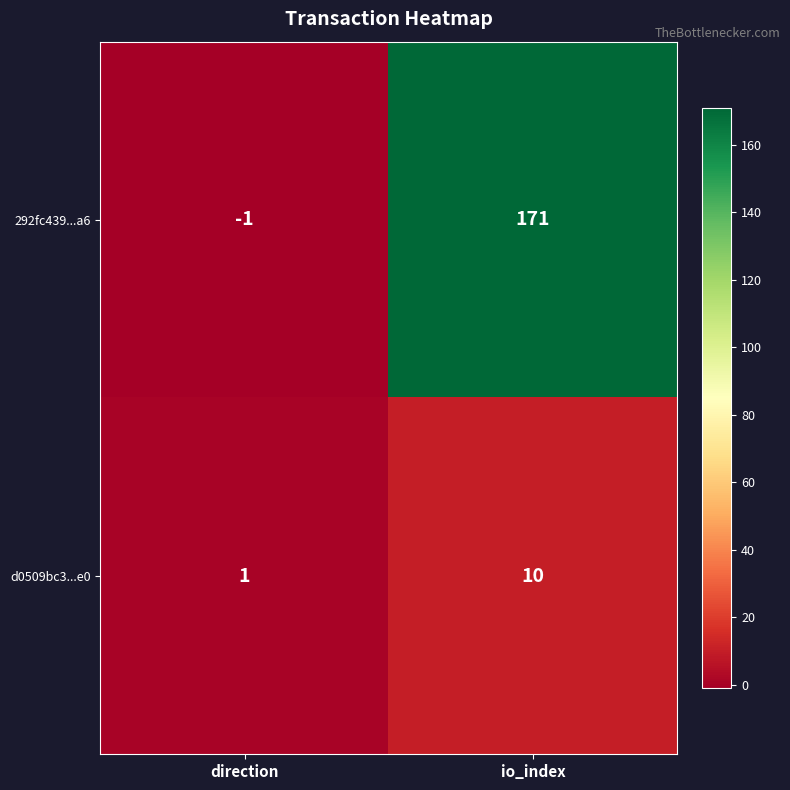

Which category has the highest value across all series?

io_index